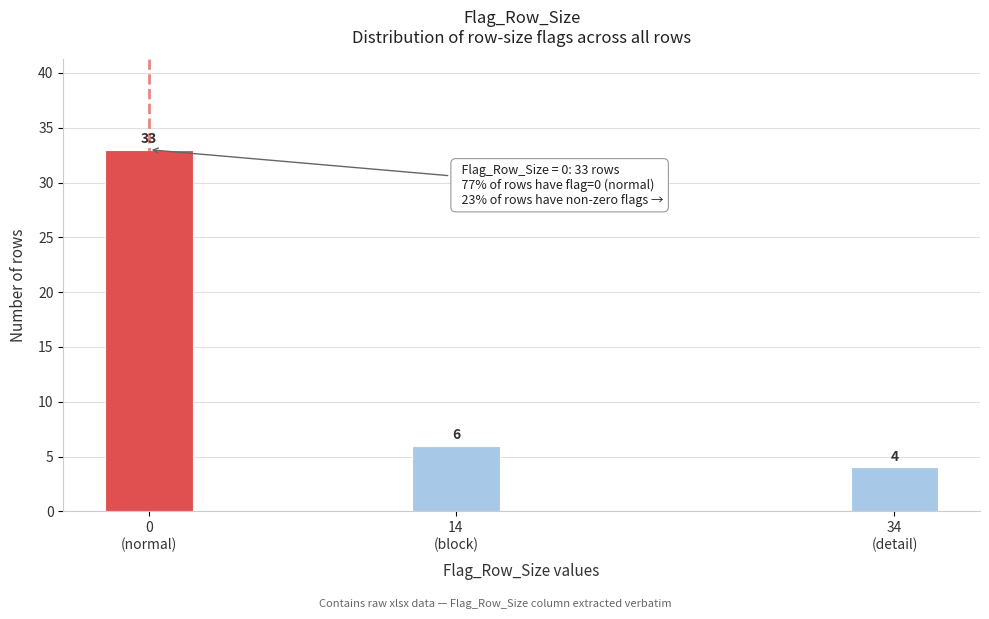

Reading left to right, transcribe all the data shown in this chart.

33	6	4